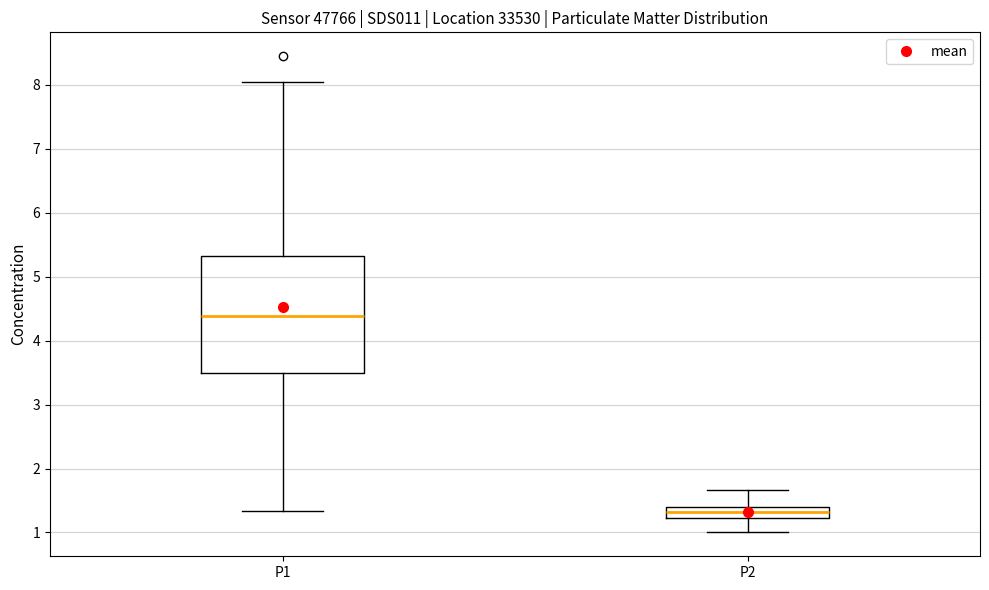

Where does the median line of the box for P2 sit on the y-axis? The values are not printed on the chart, so give them approximately, as read against the axis.

1.3